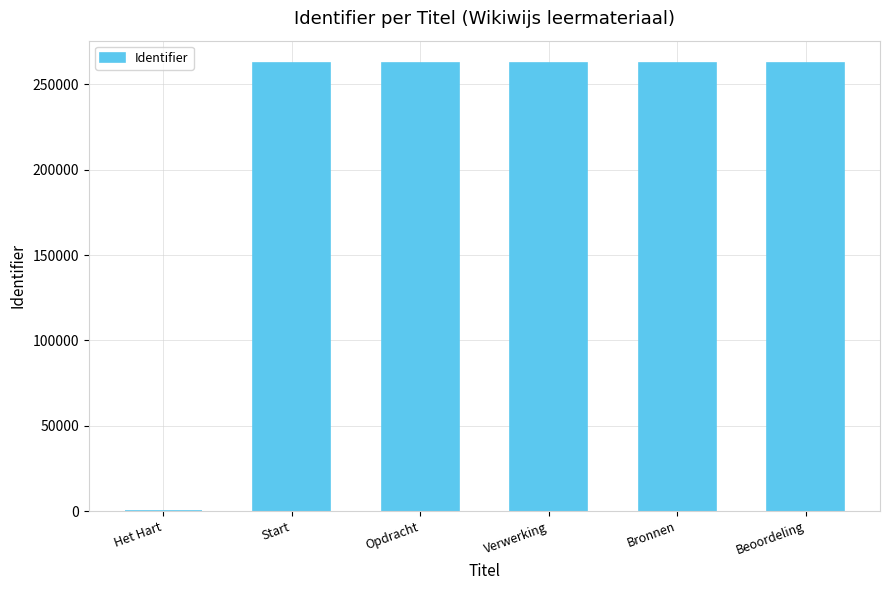

At which label is the value closest to 131234?

Start